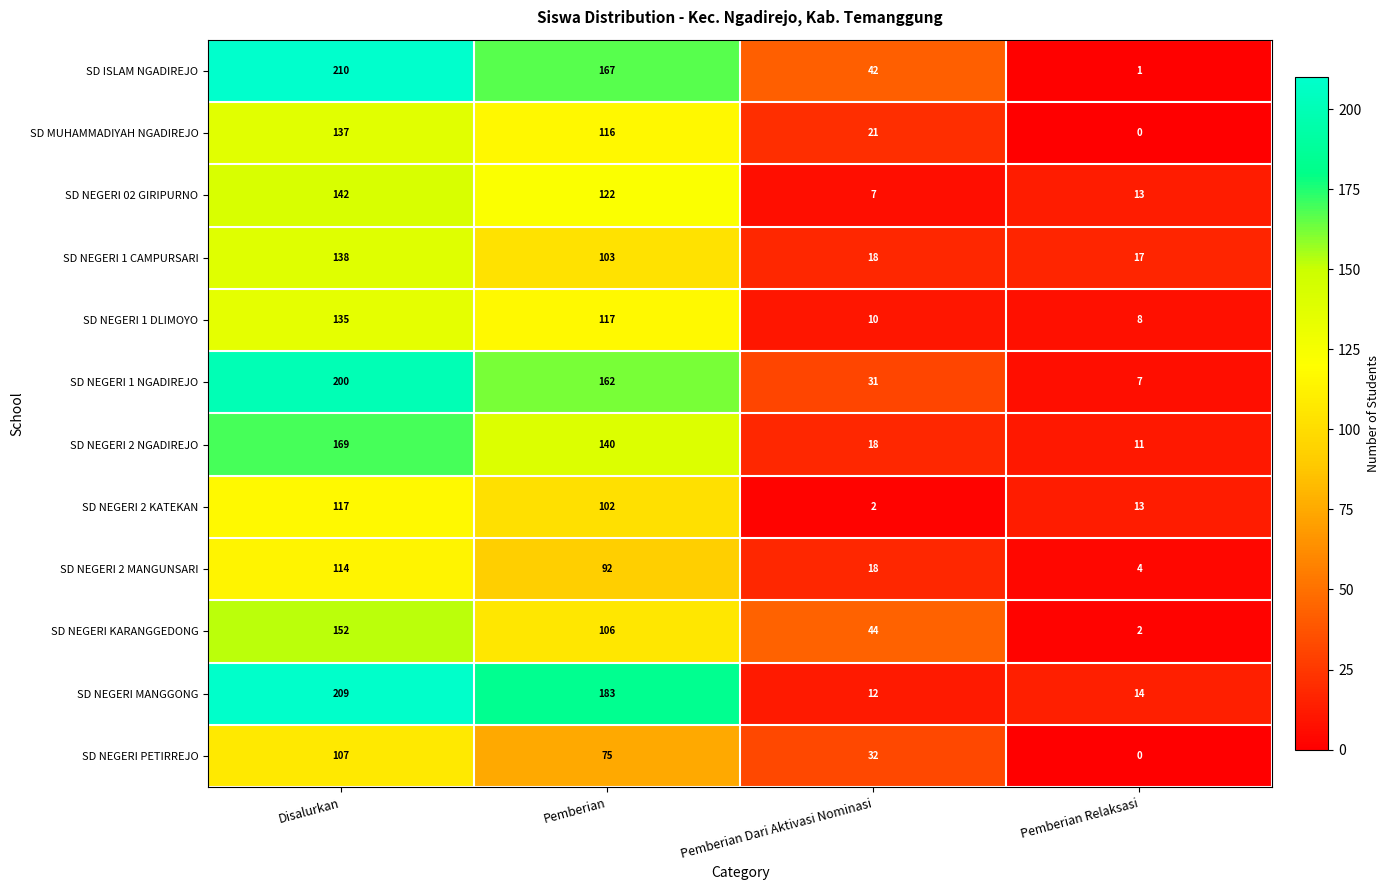

The SD NEGERI 2 MANGUNSARI series shows 4 at Pemberian Relaksasi. True or false?

True